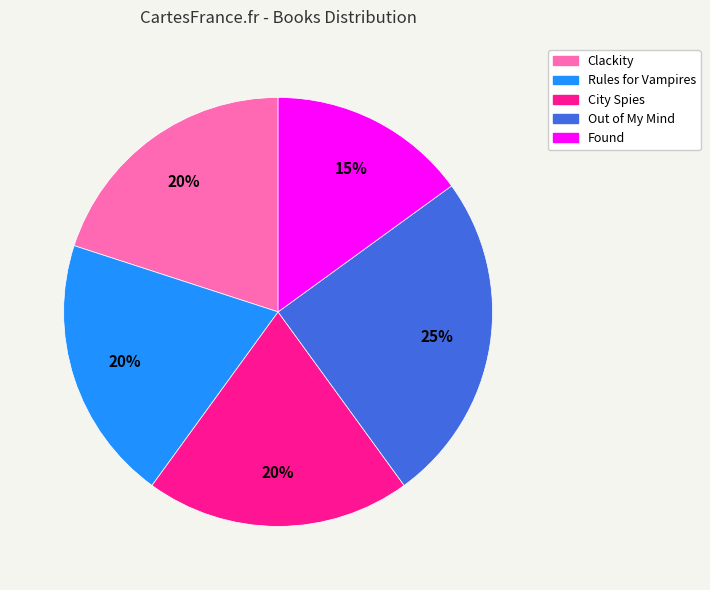

What is the largest slice in the pie chart?

Out of My Mind